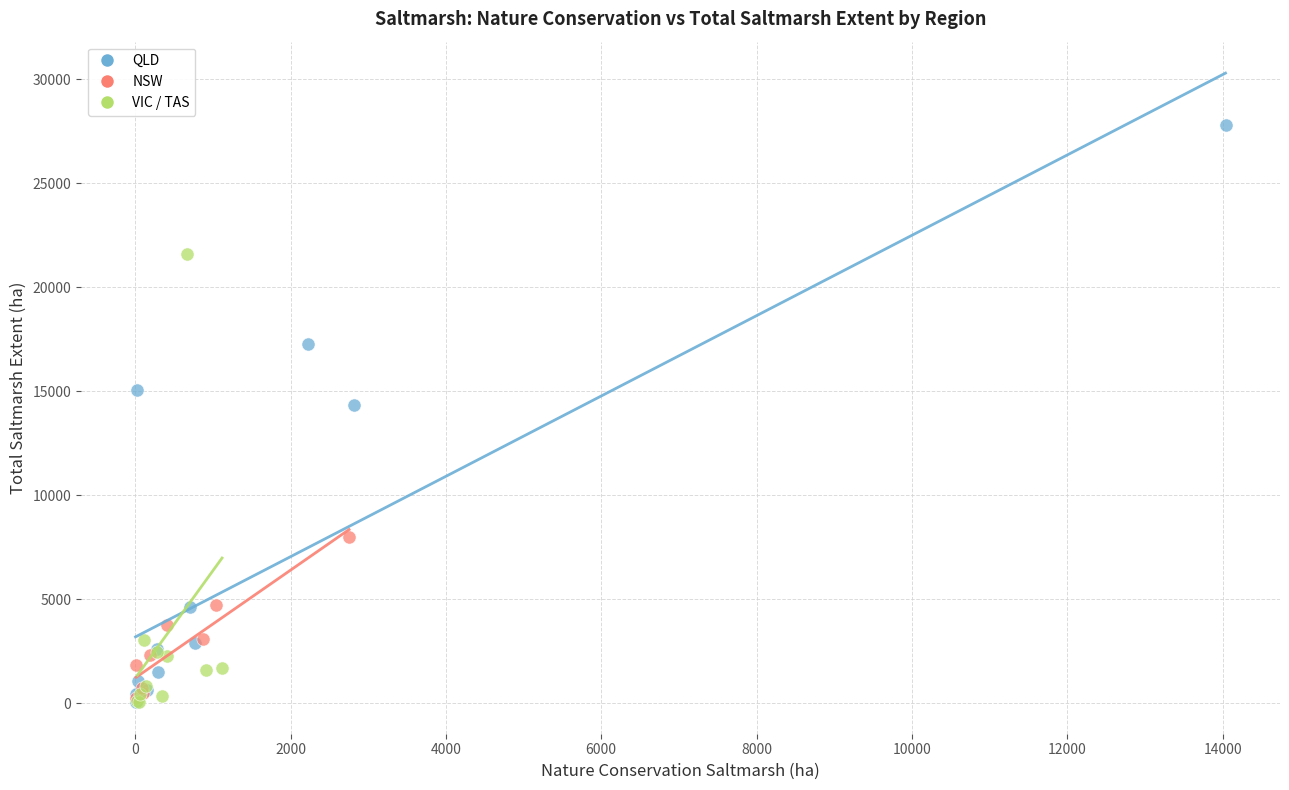

Which series has the widest spread of Y values?

QLD